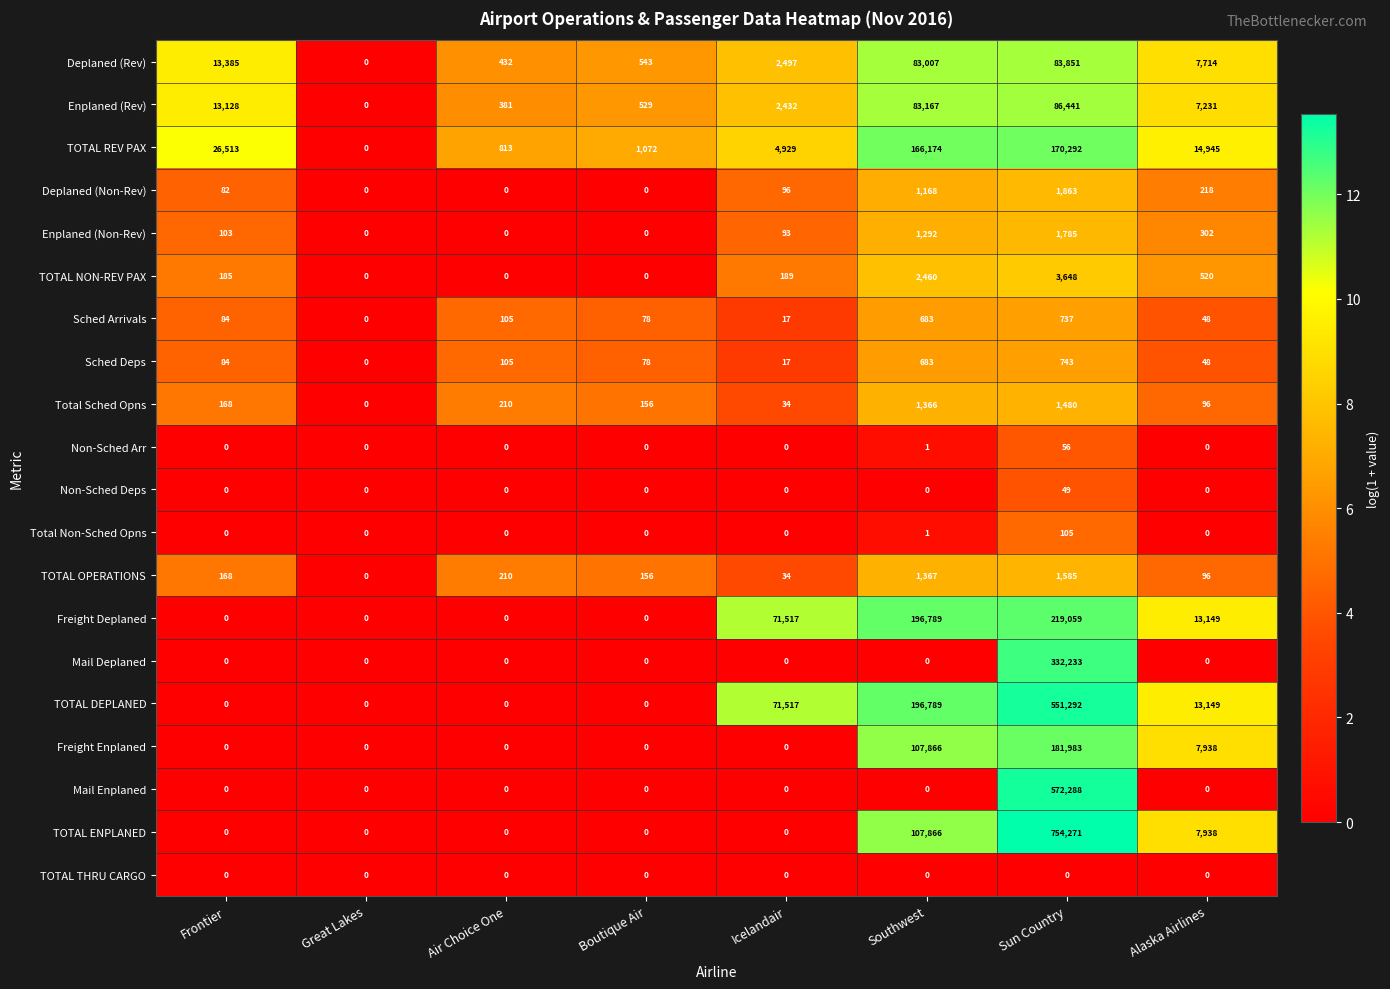

How many distinct data groups are displayed?

20